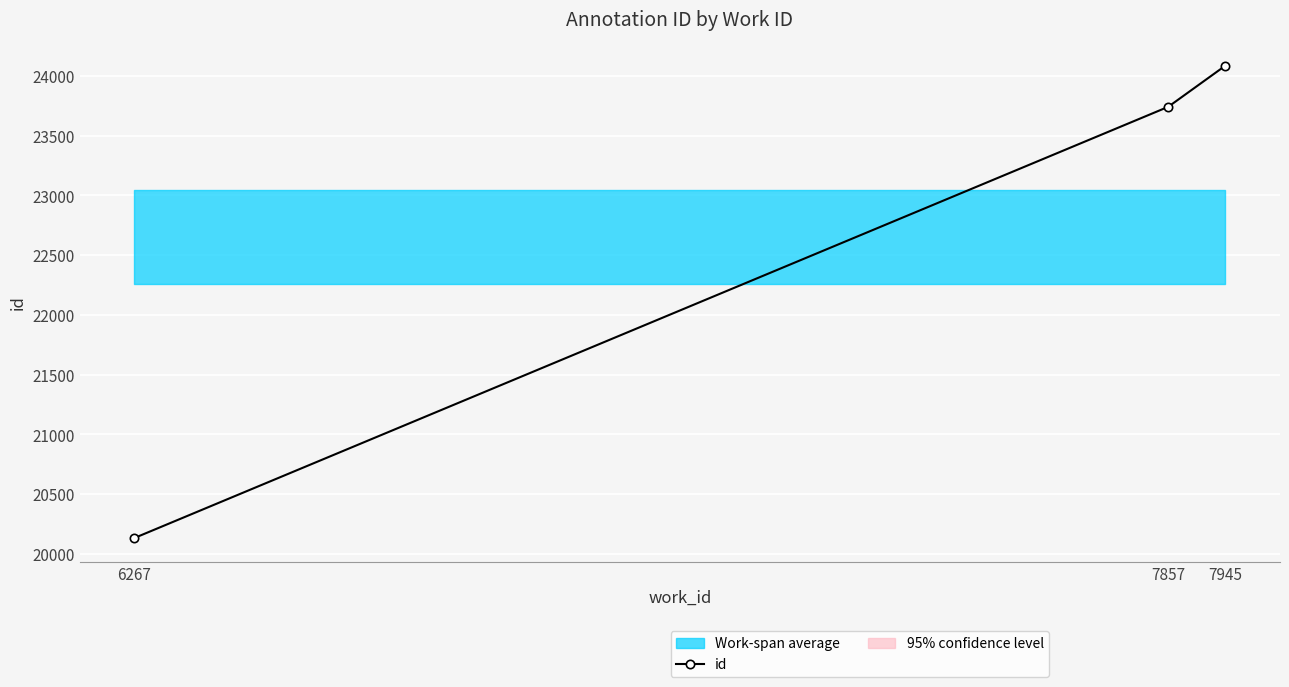

What is the sum of the values at 7945 and 7857?

47829